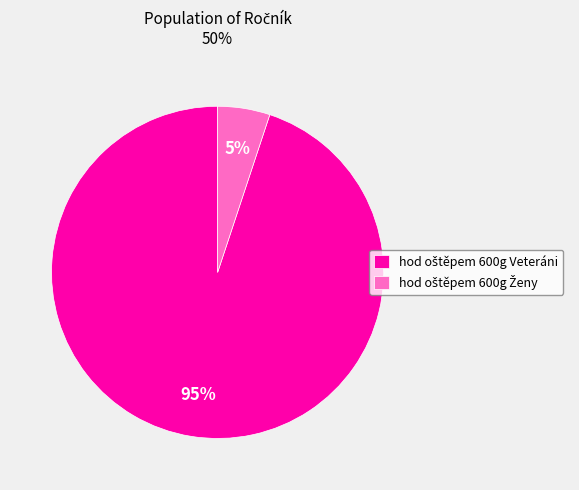

To the nearest percent, what is the difference between the largest and smallest slice percentages?

90%